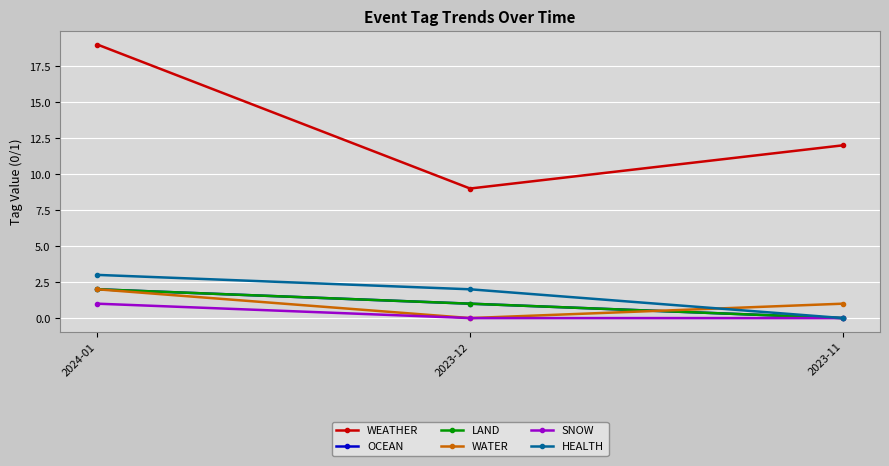

At how many categories does at least one series exceed 0?

3